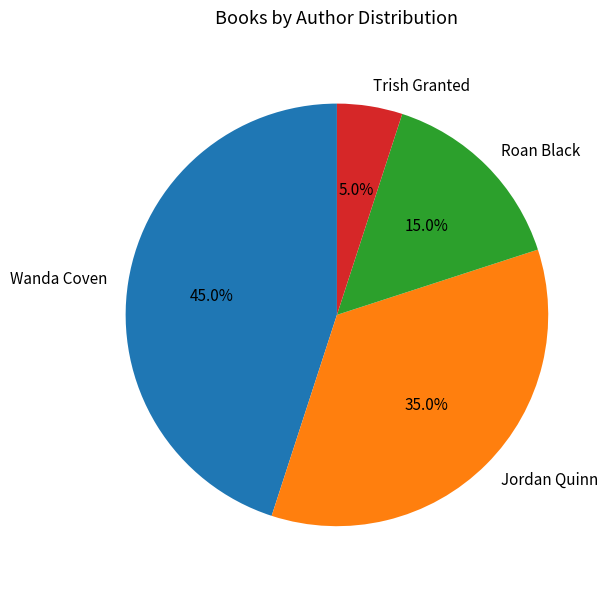

Between Wanda Coven and Jordan Quinn, which is larger?

Wanda Coven